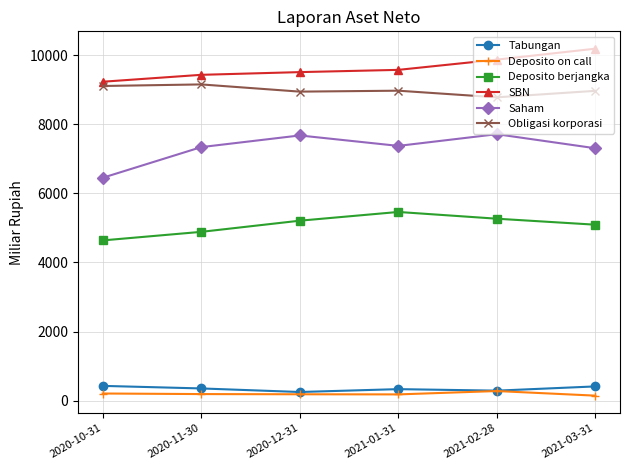

What is the average value of the SBN series?

9637.2